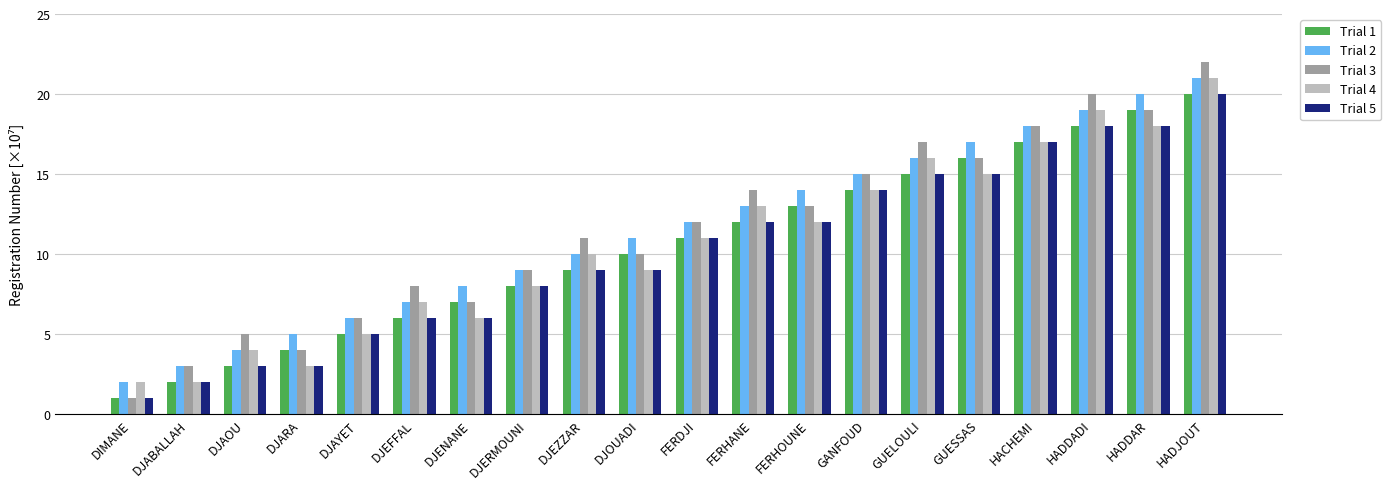

Reading right to left, extract all data points from this chart.

Trial 1: HADJOUT=20	HADDAR=19	HADDADI=18	HACHEMI=17	GUESSAS=16	GUELOULI=15	GANFOUD=14	FERHOUNE=13	FERHANE=12	FERDJI=11	DJOUADI=10	DJEZZAR=9	DJERMOUNI=8	DJENANE=7	DJEFFAL=6	DJAYET=5	DJARA=4	DJAOU=3	DJABALLAH=2	DIMANE=1
Trial 2: HADJOUT=21	HADDAR=20	HADDADI=19	HACHEMI=18	GUESSAS=17	GUELOULI=16	GANFOUD=15	FERHOUNE=14	FERHANE=13	FERDJI=12	DJOUADI=11	DJEZZAR=10	DJERMOUNI=9	DJENANE=8	DJEFFAL=7	DJAYET=6	DJARA=5	DJAOU=4	DJABALLAH=3	DIMANE=2
Trial 3: HADJOUT=22	HADDAR=19	HADDADI=20	HACHEMI=18	GUESSAS=16	GUELOULI=17	GANFOUD=15	FERHOUNE=13	FERHANE=14	FERDJI=12	DJOUADI=10	DJEZZAR=11	DJERMOUNI=9	DJENANE=7	DJEFFAL=8	DJAYET=6	DJARA=4	DJAOU=5	DJABALLAH=3	DIMANE=1
Trial 4: HADJOUT=21	HADDAR=18	HADDADI=19	HACHEMI=17	GUESSAS=15	GUELOULI=16	GANFOUD=14	FERHOUNE=12	FERHANE=13	FERDJI=11	DJOUADI=9	DJEZZAR=10	DJERMOUNI=8	DJENANE=6	DJEFFAL=7	DJAYET=5	DJARA=3	DJAOU=4	DJABALLAH=2	DIMANE=2
Trial 5: HADJOUT=20	HADDAR=18	HADDADI=18	HACHEMI=17	GUESSAS=15	GUELOULI=15	GANFOUD=14	FERHOUNE=12	FERHANE=12	FERDJI=11	DJOUADI=9	DJEZZAR=9	DJERMOUNI=8	DJENANE=6	DJEFFAL=6	DJAYET=5	DJARA=3	DJAOU=3	DJABALLAH=2	DIMANE=1